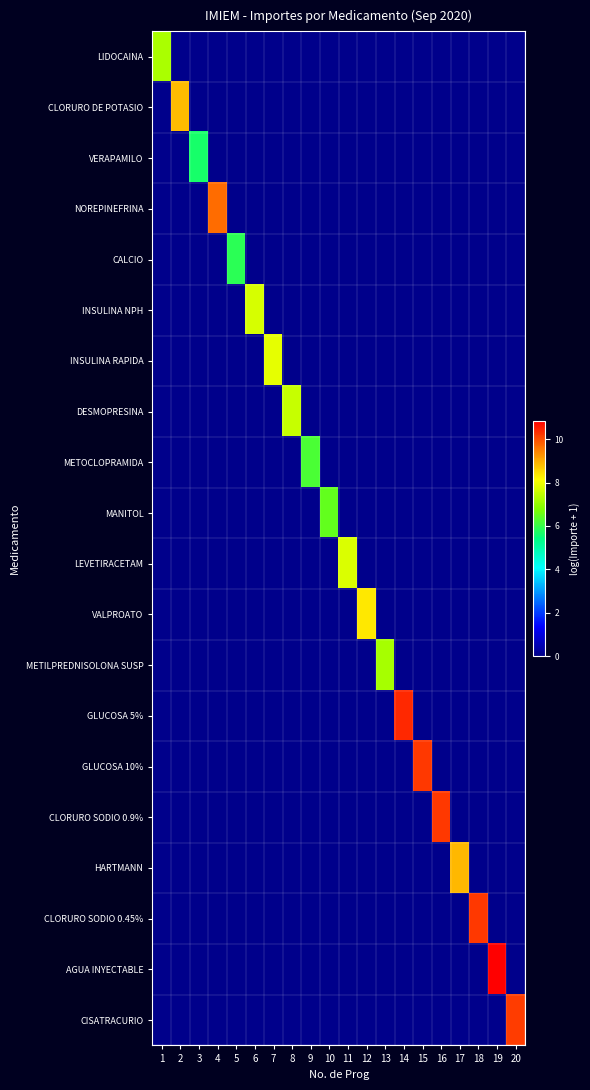

Which series changed the most between 9 and 20?

CISATRACURIO